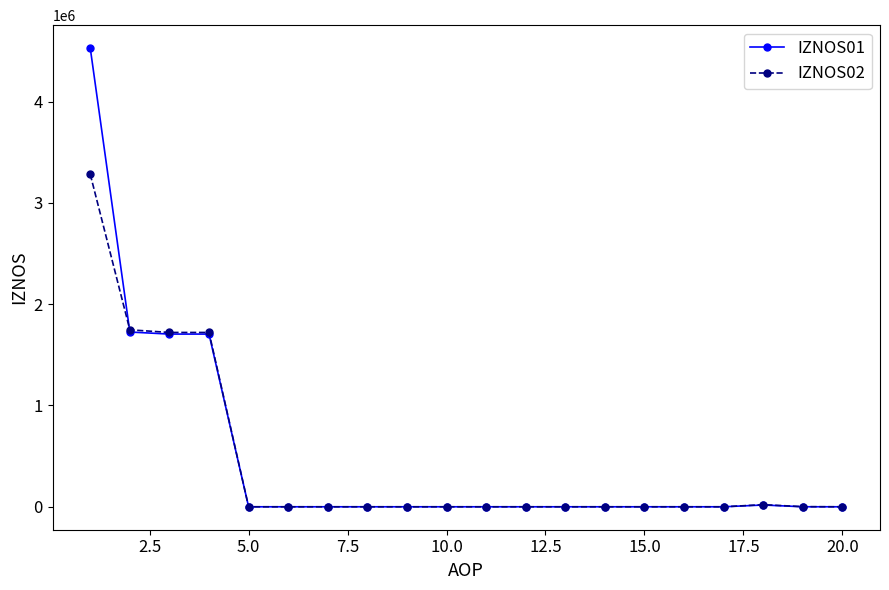

List the series in order of their peak value, lowest first.

IZNOS02, IZNOS01